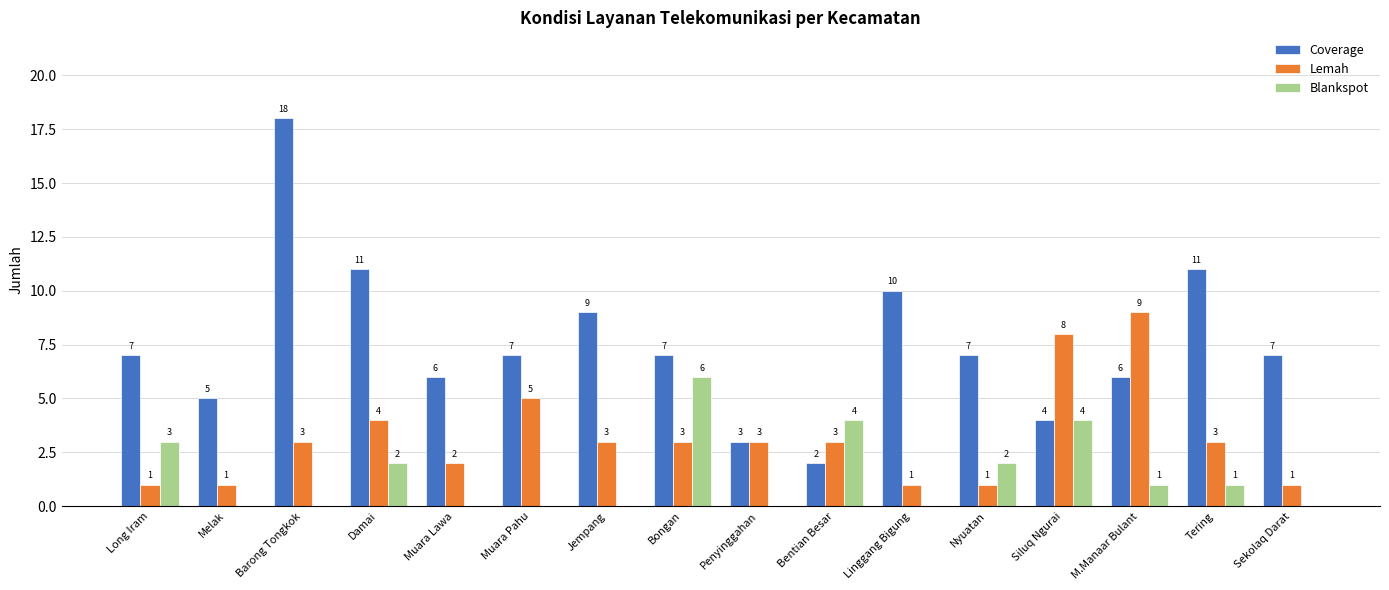

Is the value of Coverage at Jempang greater than the value of Blankspot at Bongan?

Yes